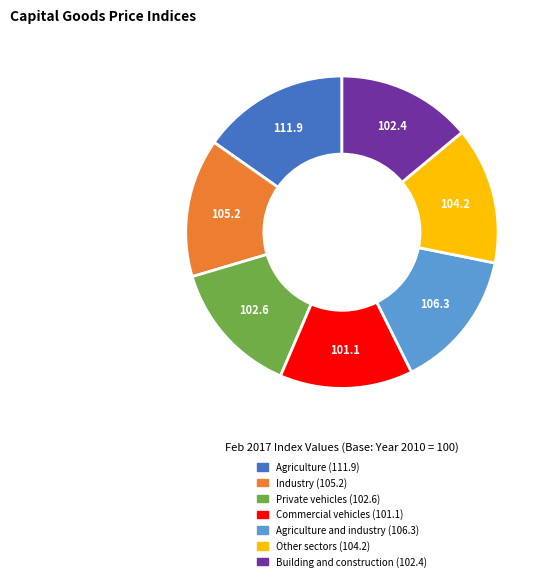

Is there a majority slice in this chart?

No